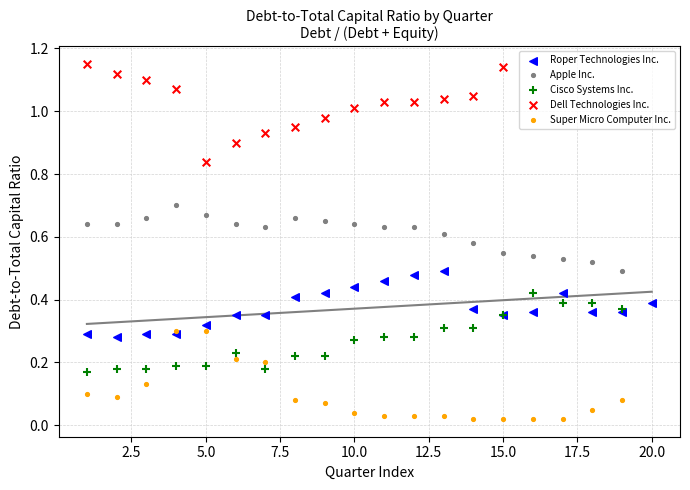

Which series reaches the minimum Y coordinate?

Super Micro Computer Inc.